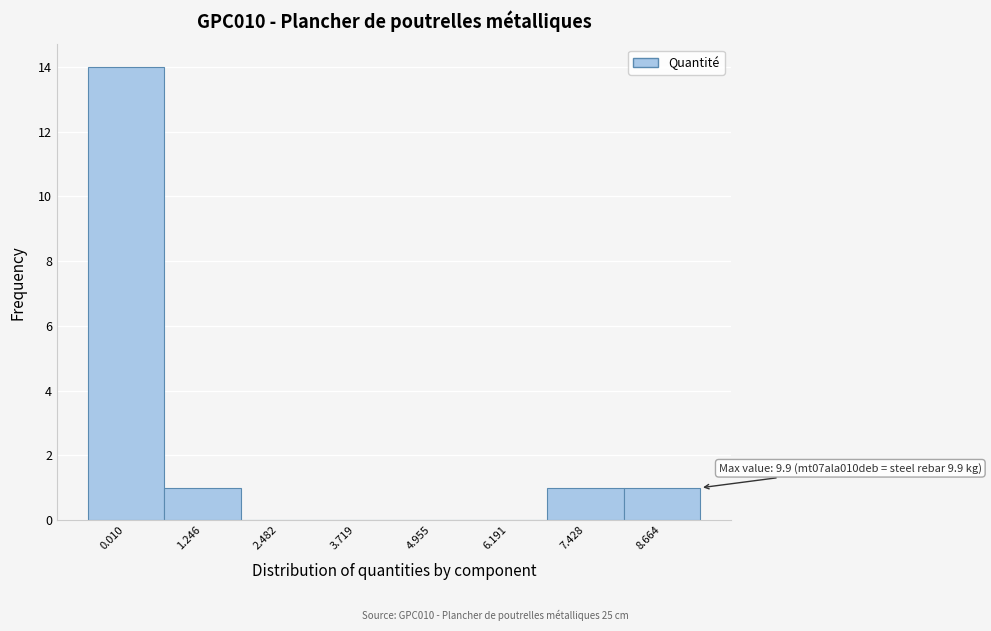

Reading right to left, what are all the values shown in this chart?

8.664=1	7.428=1	6.191=0	4.955=0	3.719=0	2.482=0	1.246=1	0.010=14